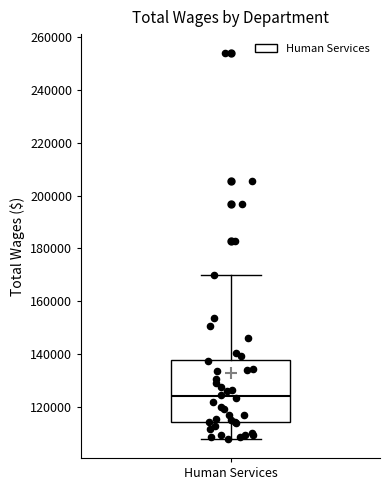

Transcribe this box plot: give where the median line is, the range the box spans, and where the two whiskers end, as read against the y-axis. The values are not printed on the chart, so give them approximately, as read against the axis.

median 124000, box 114000 to 138000, whiskers 108000 to 170000